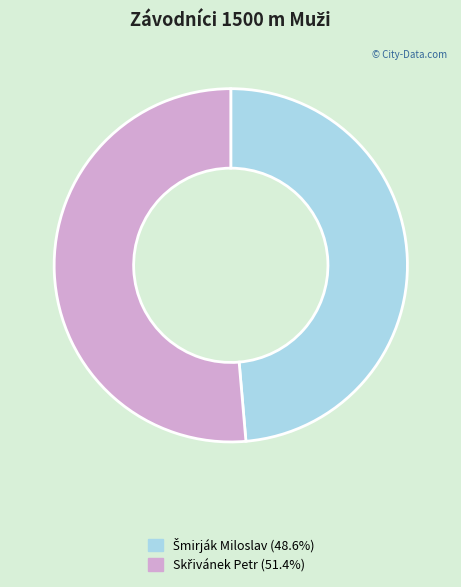

Is there a majority slice in this chart?

Yes